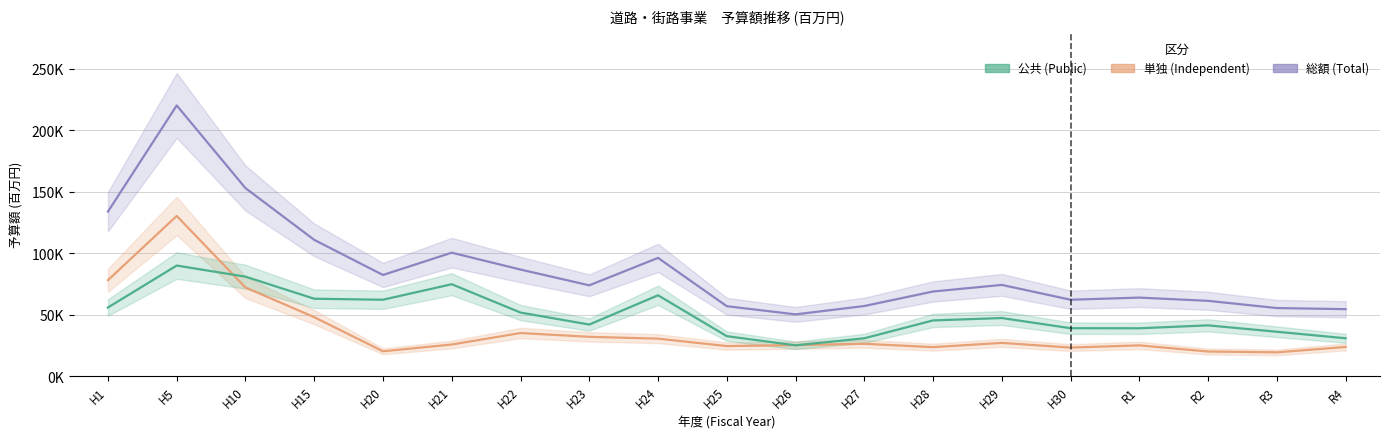

Is it true that 単独 (Independent) equals 19665 at H24?

False